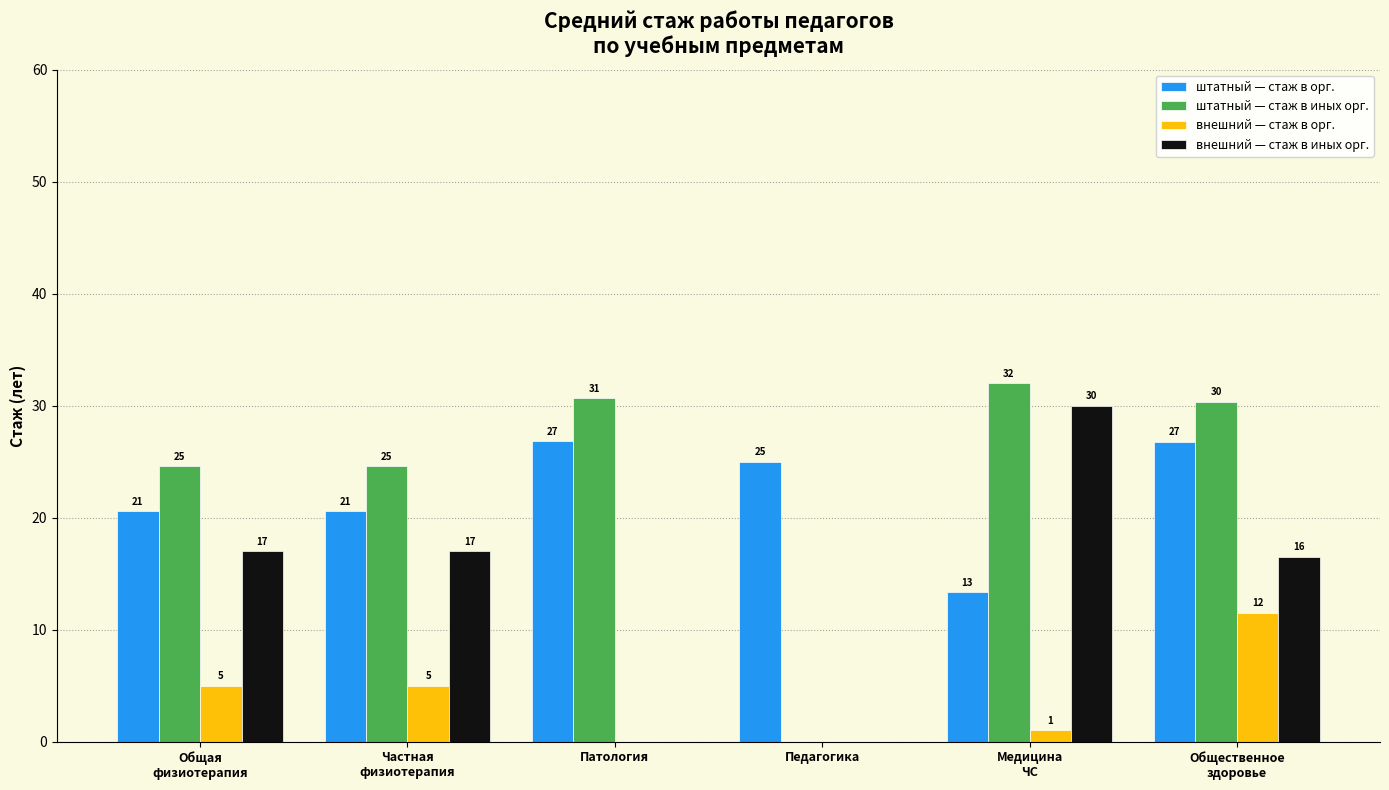

What are all the series names shown in the legend?

штатный — стаж в орг., штатный — стаж в иных орг., внешний — стаж в орг., внешний — стаж в иных орг.